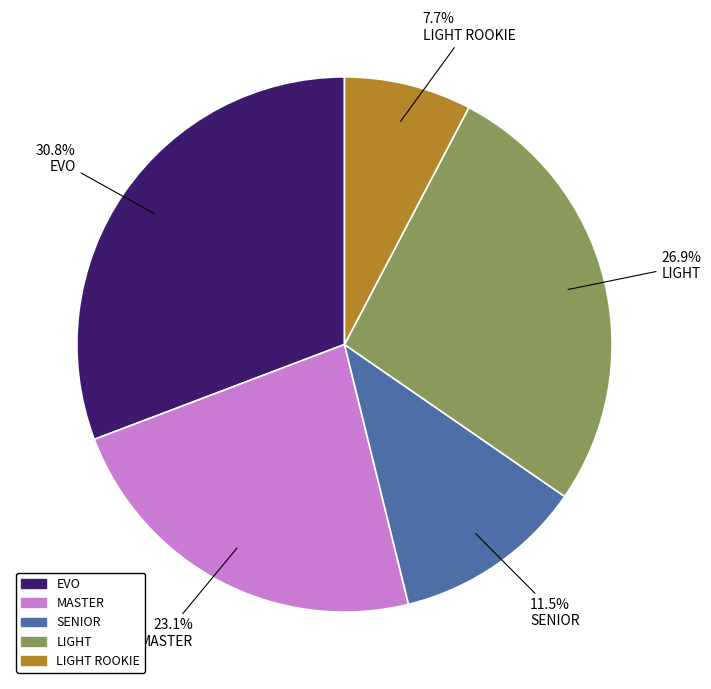

Does any single category account for the majority?

No